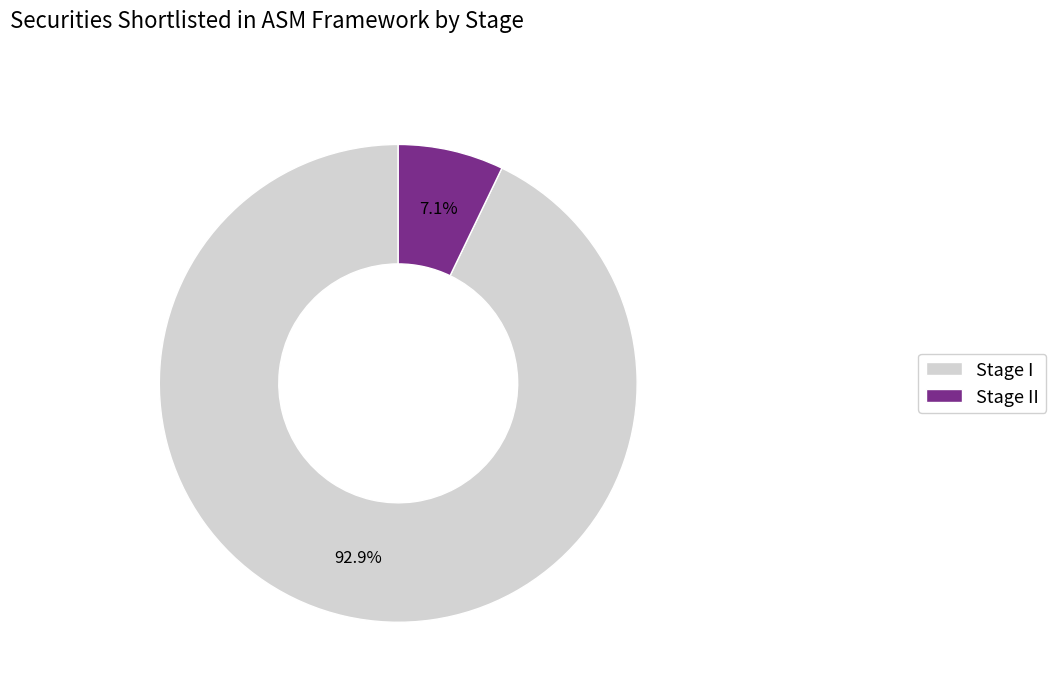

What is the largest slice in the pie chart?

Stage I